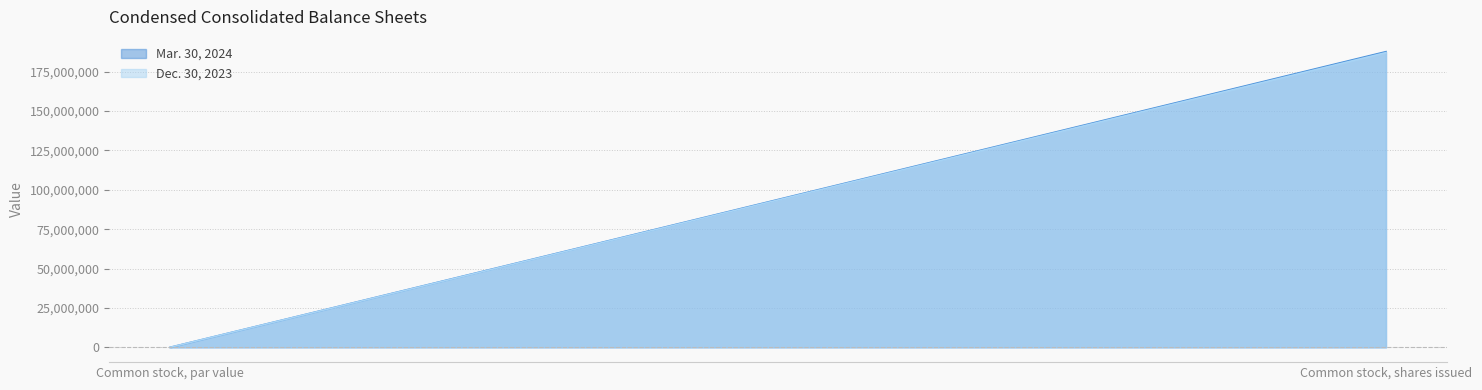

Reading left to right, list all the values displayed in this chart.

Mar. 30, 2024: Common stock, par value=0.0	Common stock, shares issued=187700000.0
Dec. 30, 2023: Common stock, par value=0.0	Common stock, shares issued=187100000.0